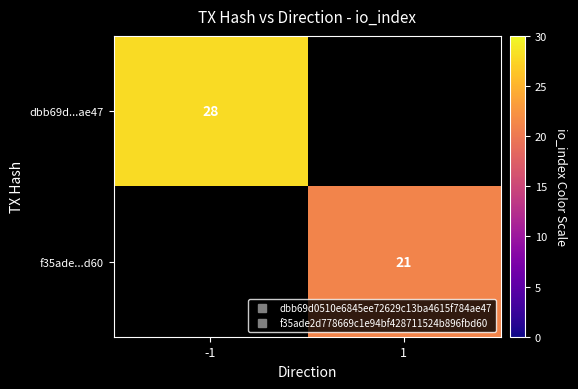

Count the number of categories in the chart.

2